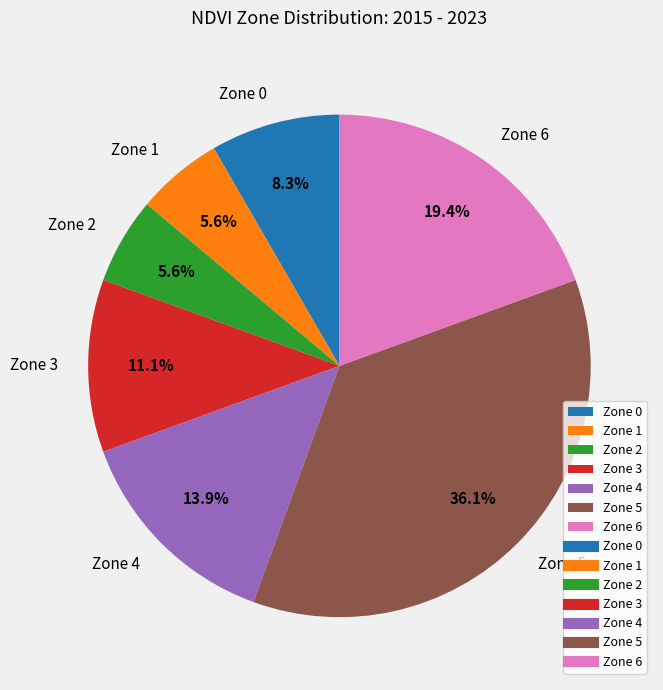

Between Zone 2 and Zone 3, which is larger?

Zone 3